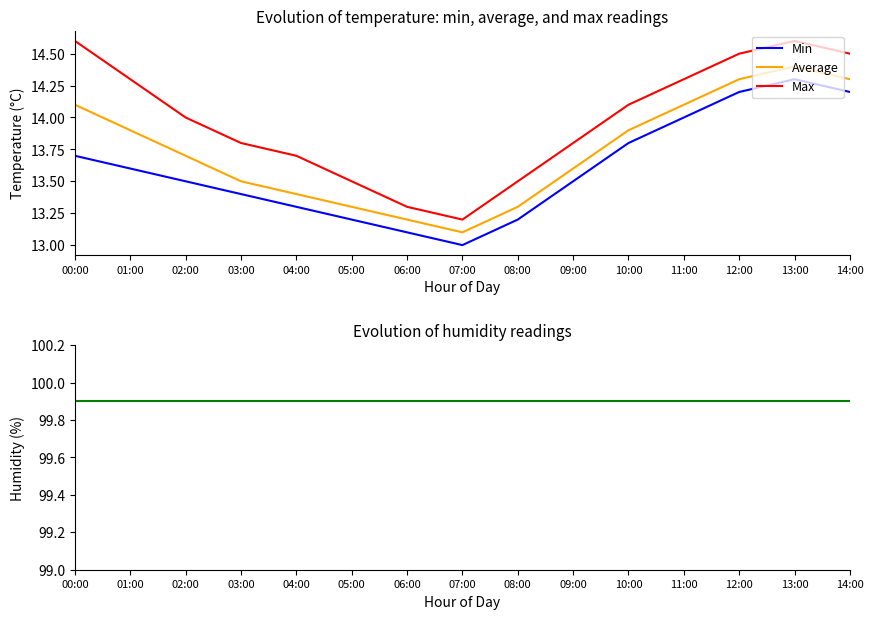

Which series has the widest spread of values?

Max